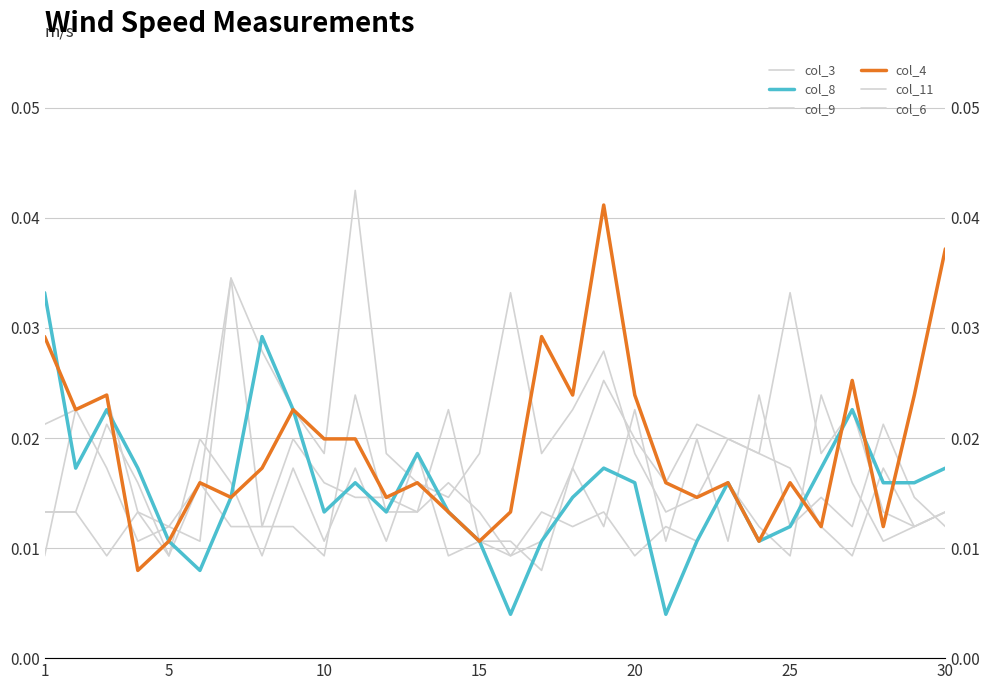

List the series in order of their peak value, lowest first.

col_11, col_9, col_8, col_6, col_4, col_3